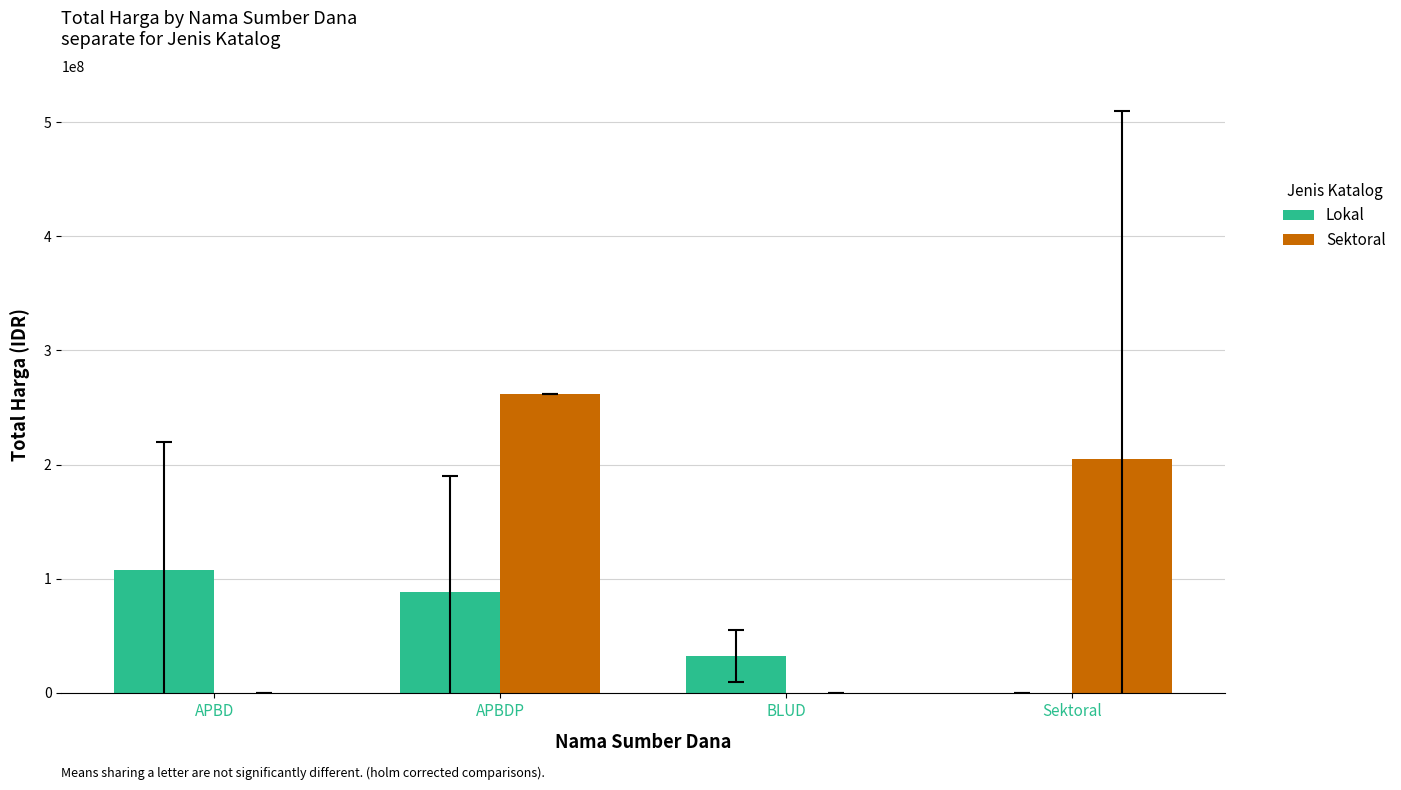

What is the greatest value displayed?

262118150.0